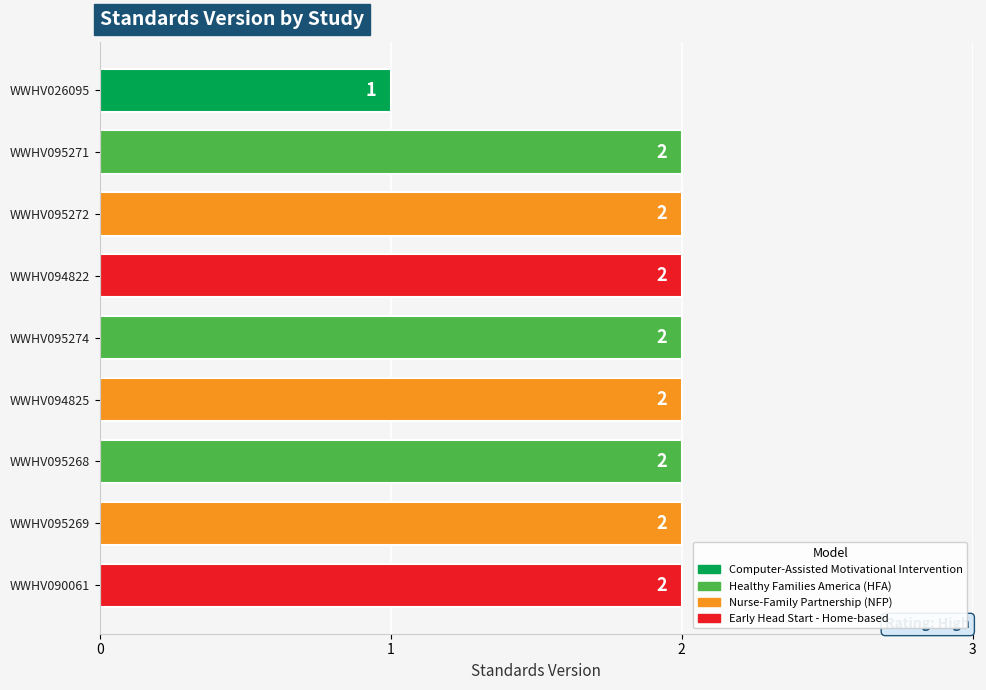

What is the sum of all values?

17